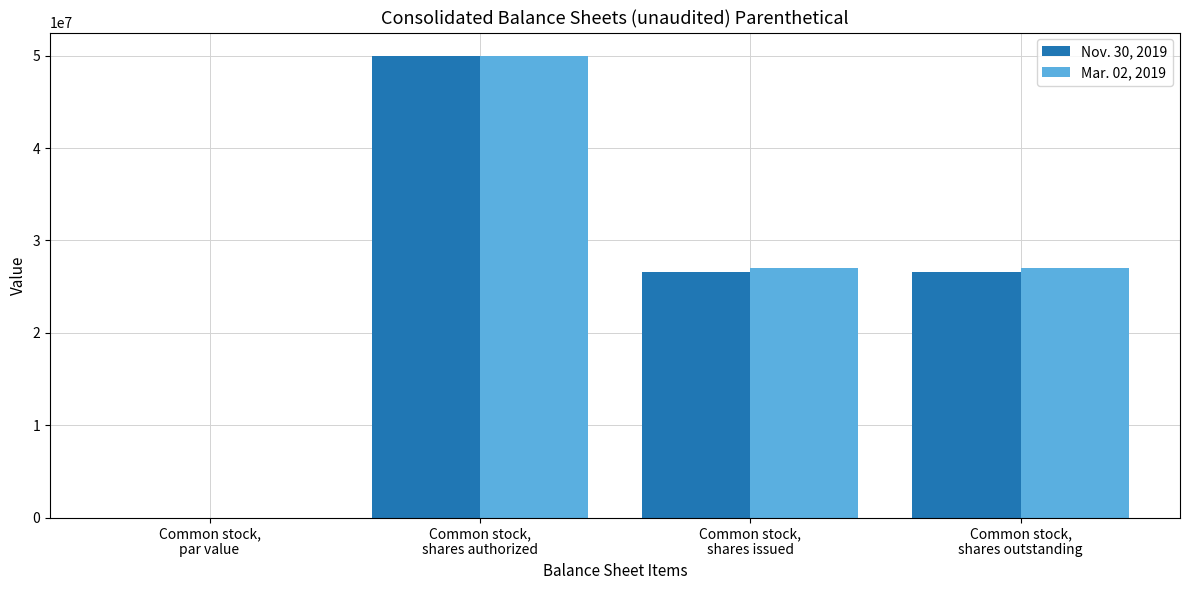

How many groups of bars are there?

4